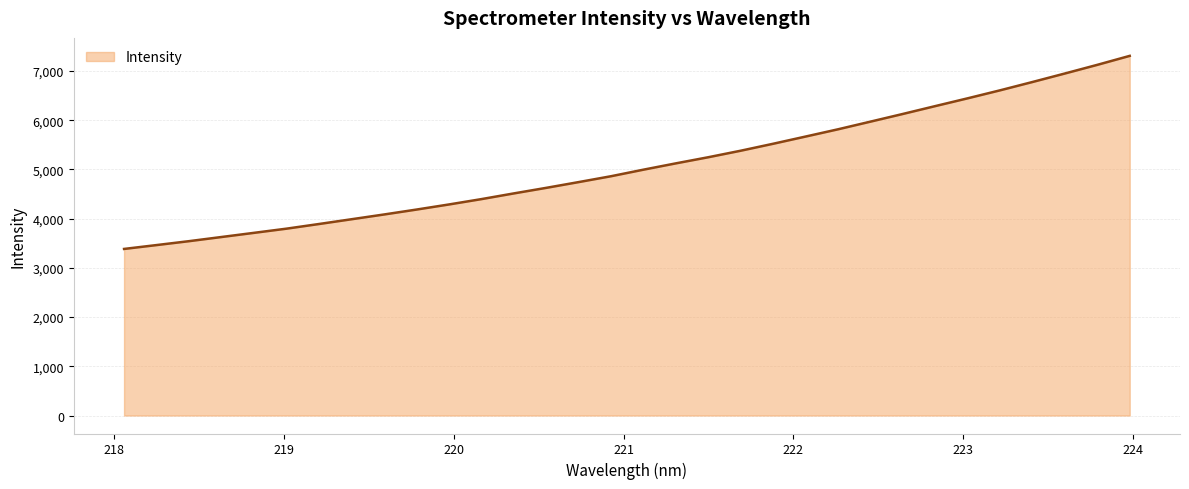

Does the chart have visible grid lines?

Yes